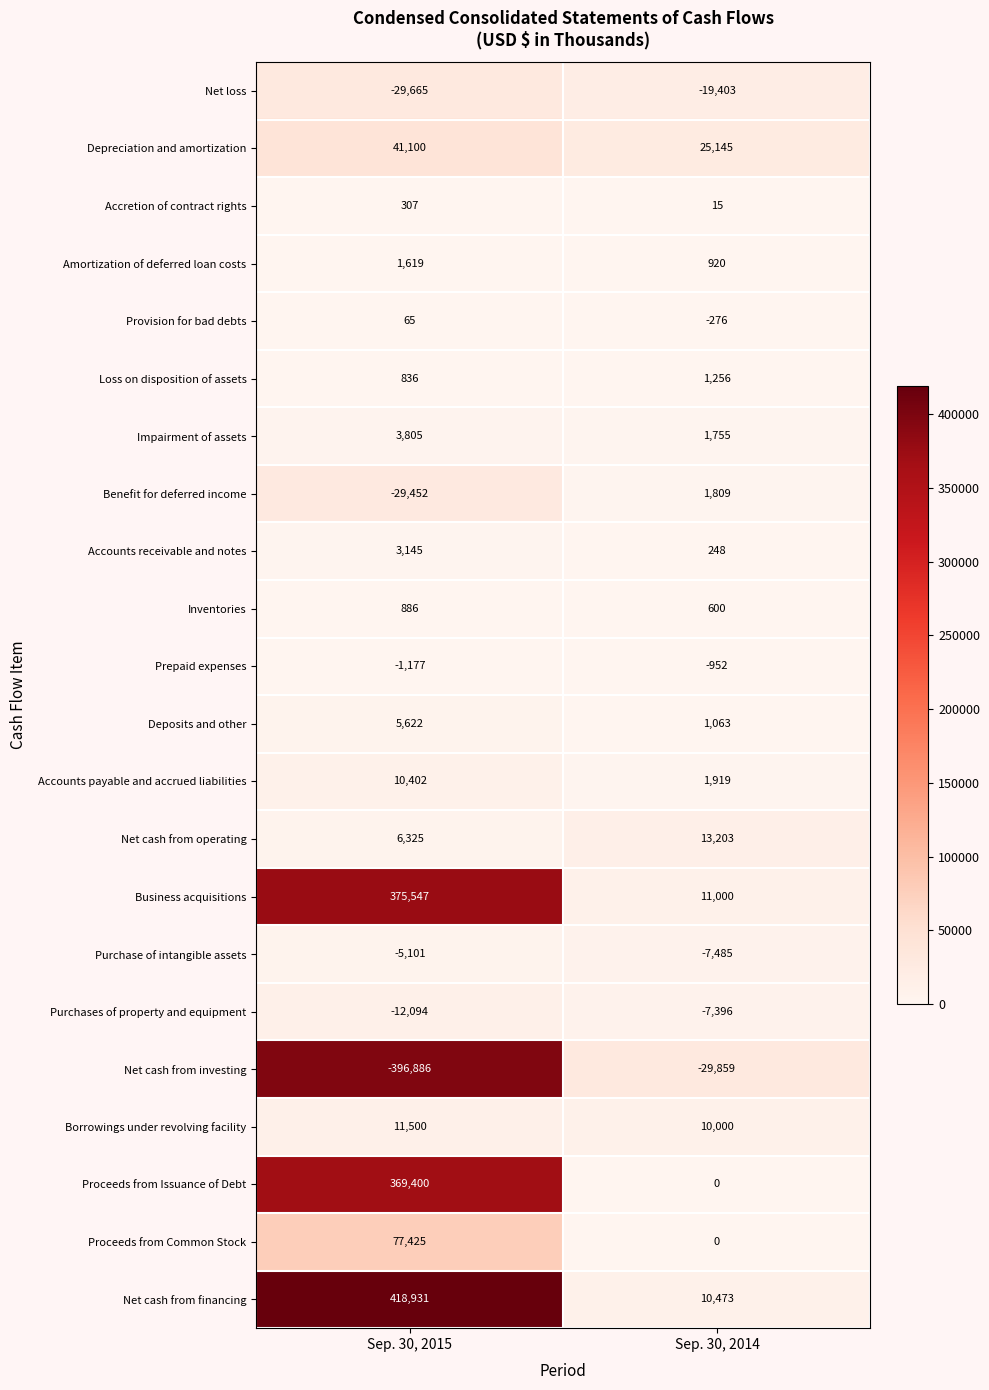

What is the approximate value of Inventories at Sep. 30, 2015, to the nearest 5?

885